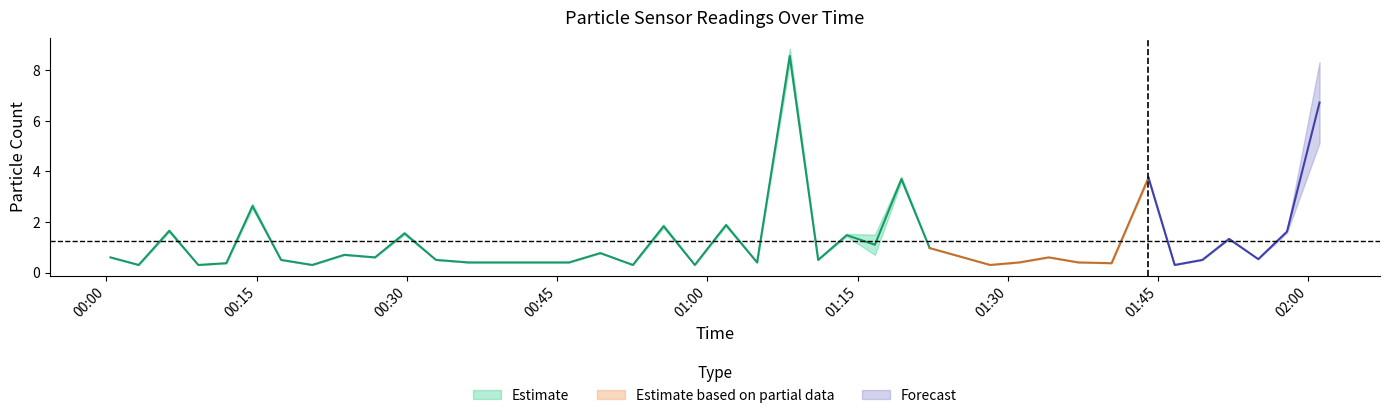

What is the total value across all series at 2022/11/26 00:52:34?

0.6